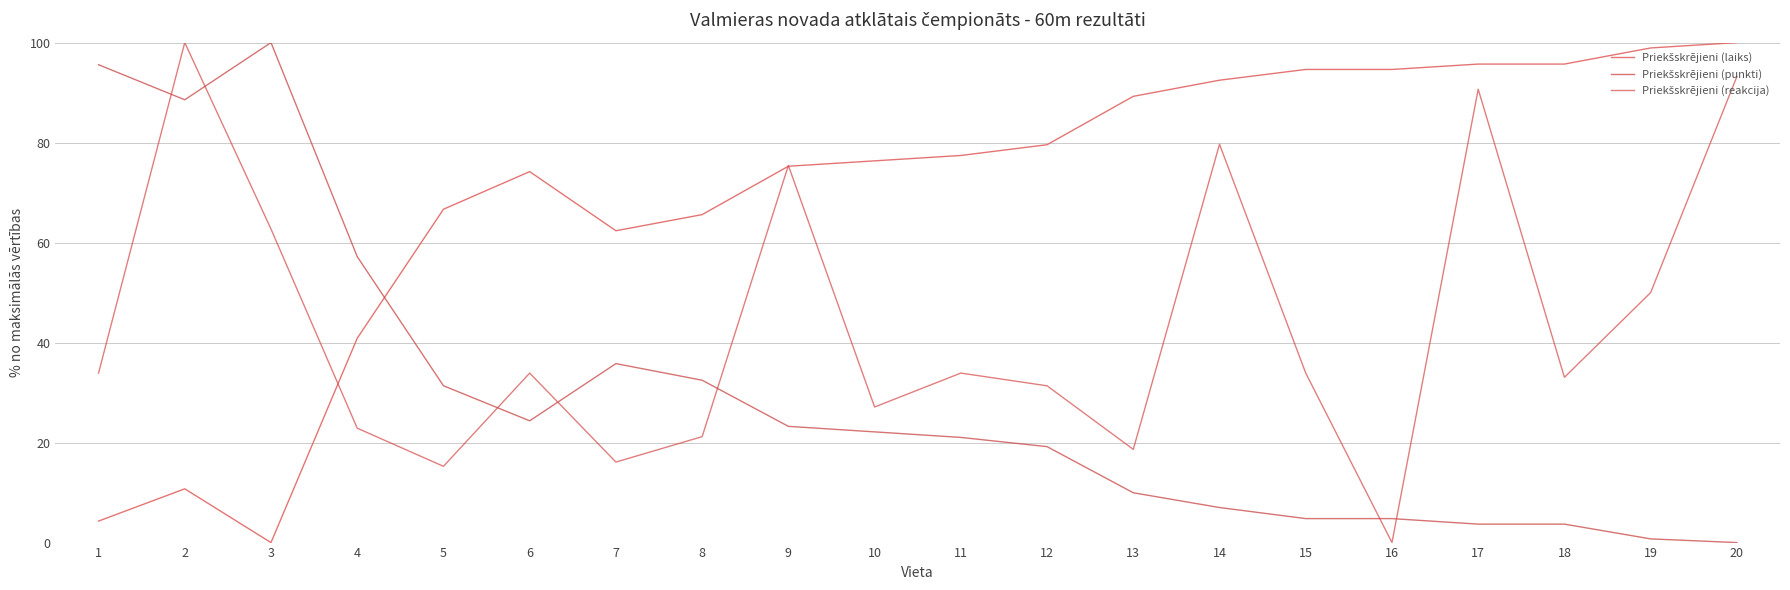

How many lines are shown in the chart?

3